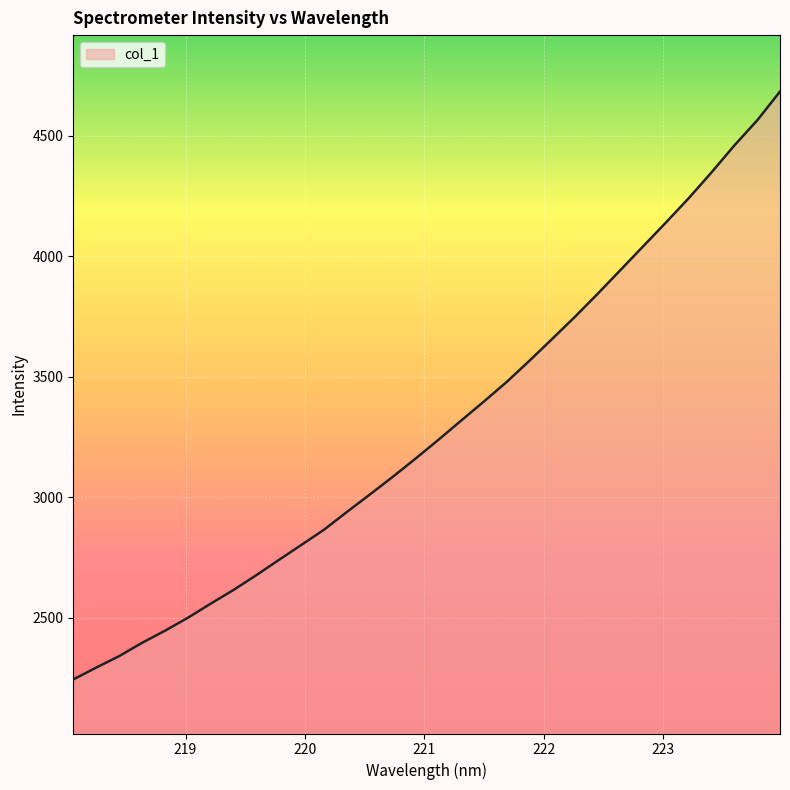

What is the difference between the maximum and minimum values?

2440.1